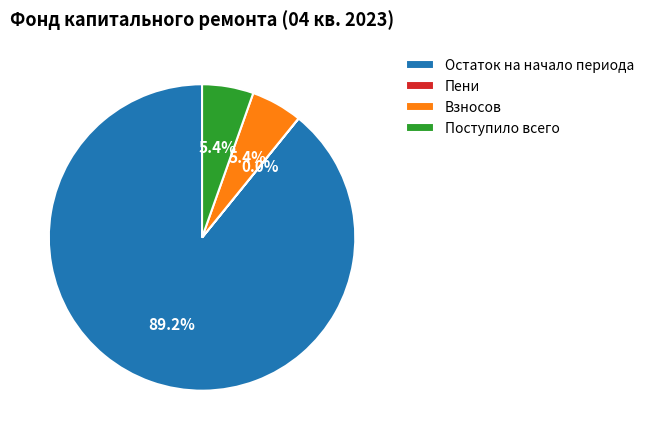

To the nearest percent, what percentage of the pie is Поступило всего?

5%